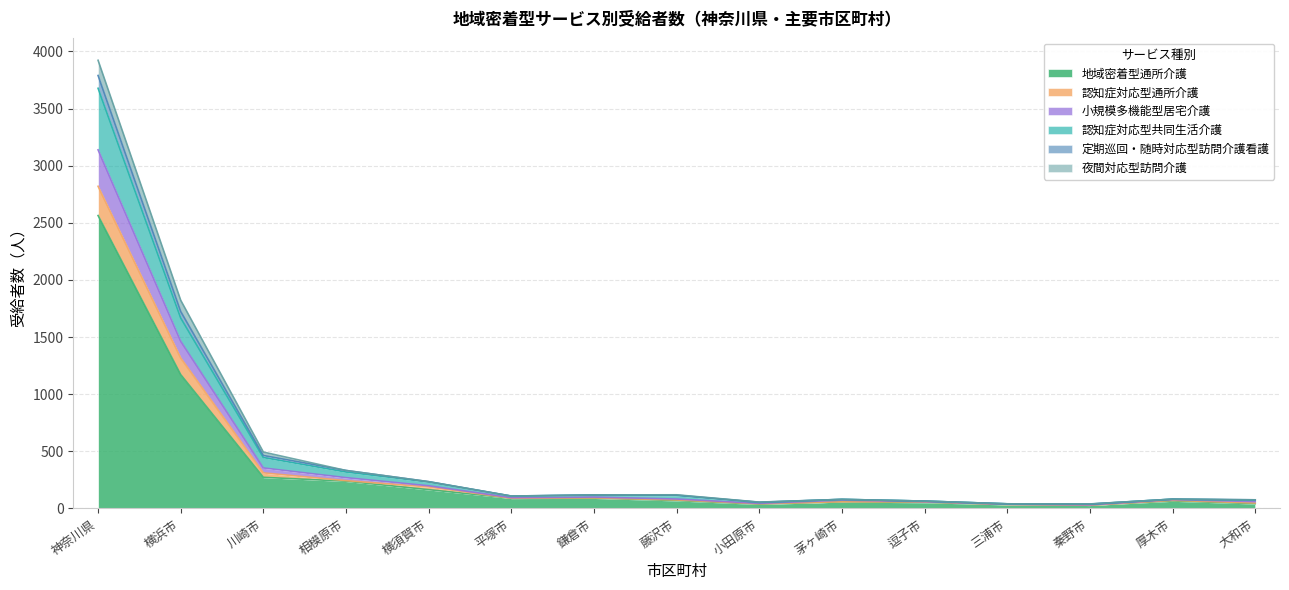

At which category is the sum across all series the highest?

神奈川県